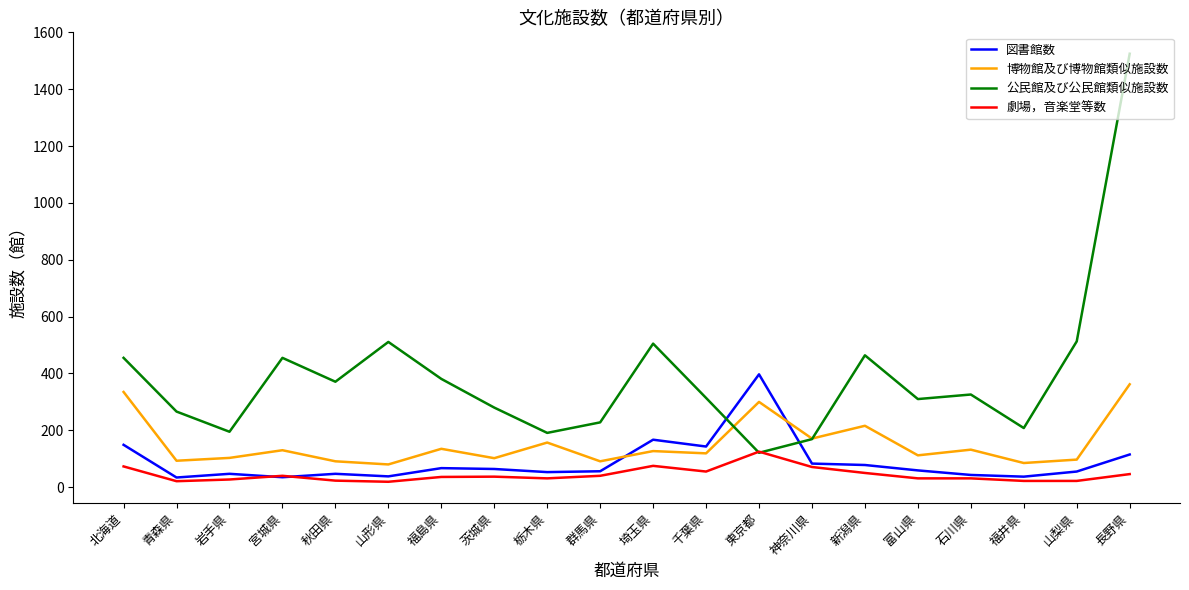

What is the total value across all series at 茨城県?

483